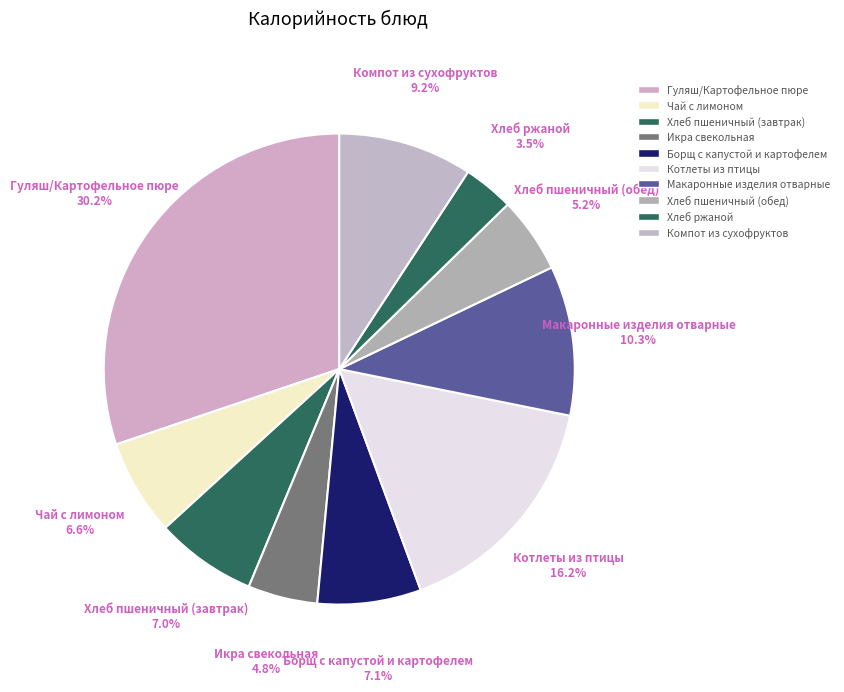

How many segments does this pie chart have?

10